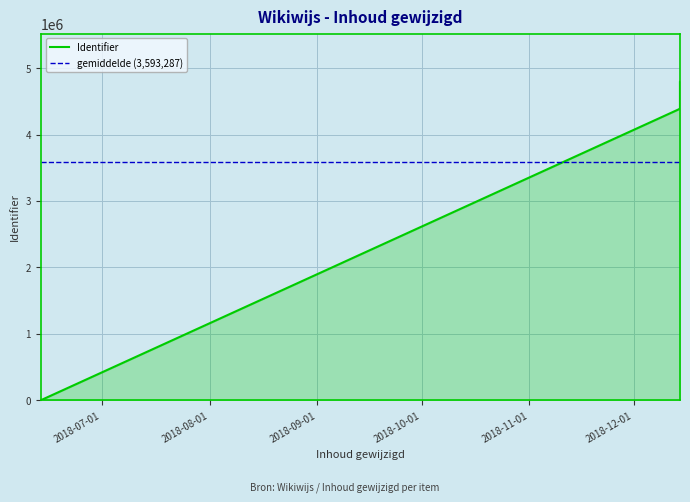

Count the number of data series in this chart.

1